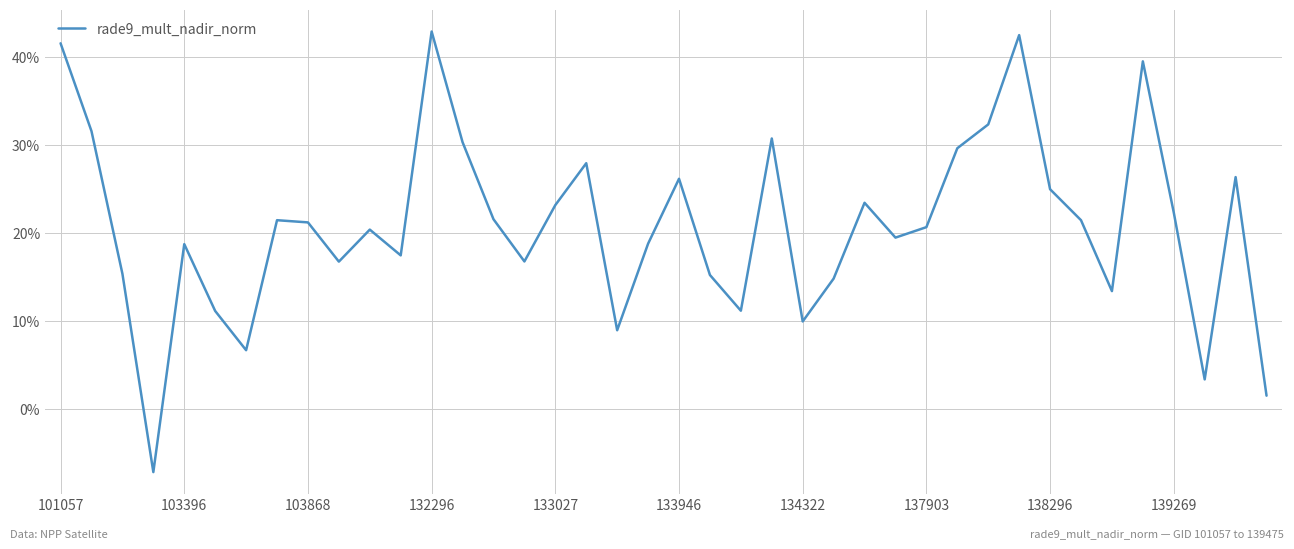

Does the chart have visible grid lines?

Yes